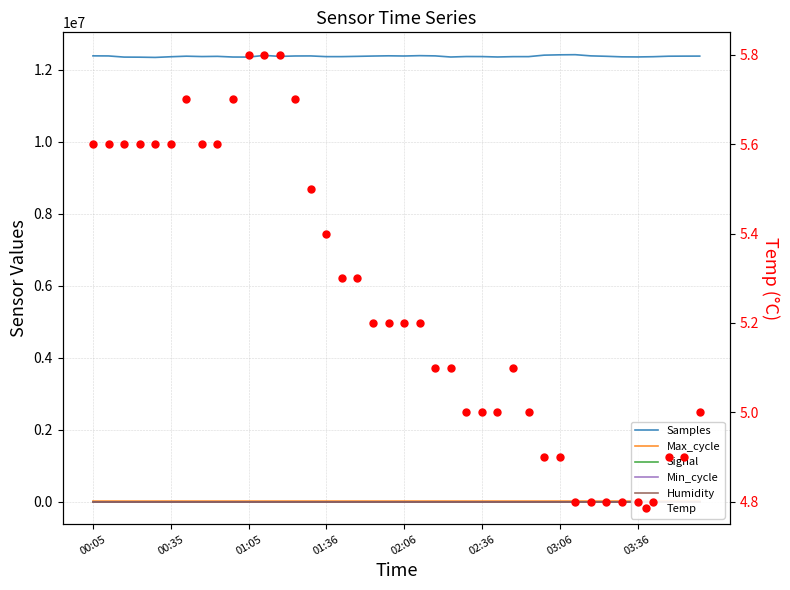

Between 00:35 and 17, which series saw the biggest shift?

Samples